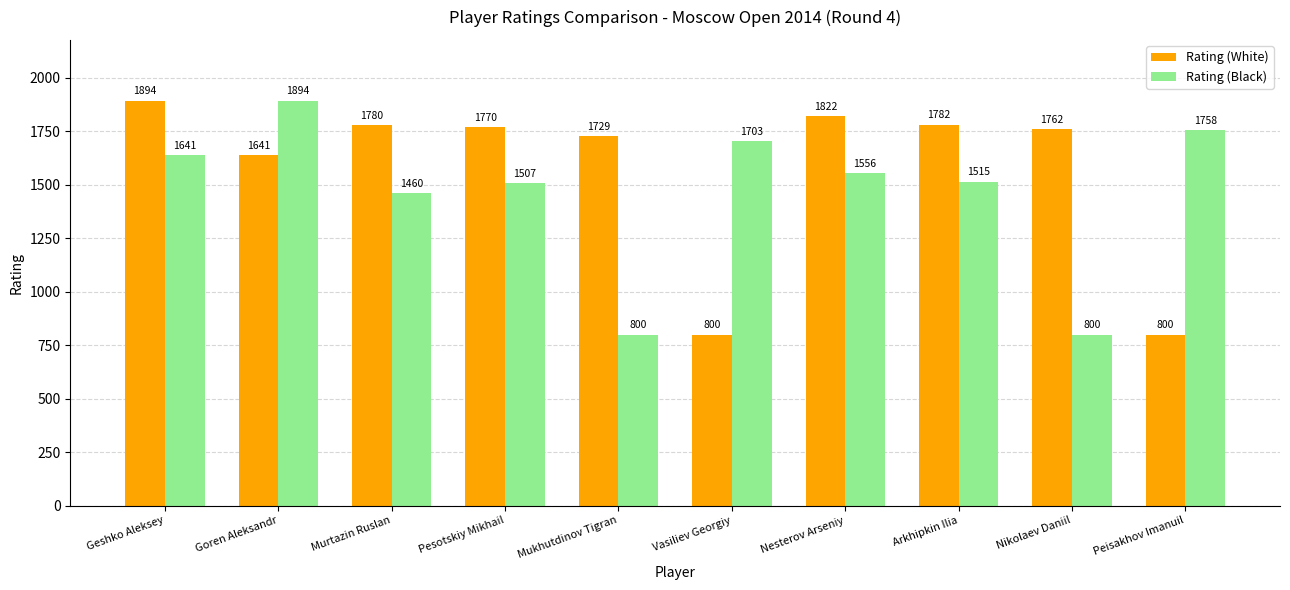

What is the average value of the Rating (Black) series?

1463